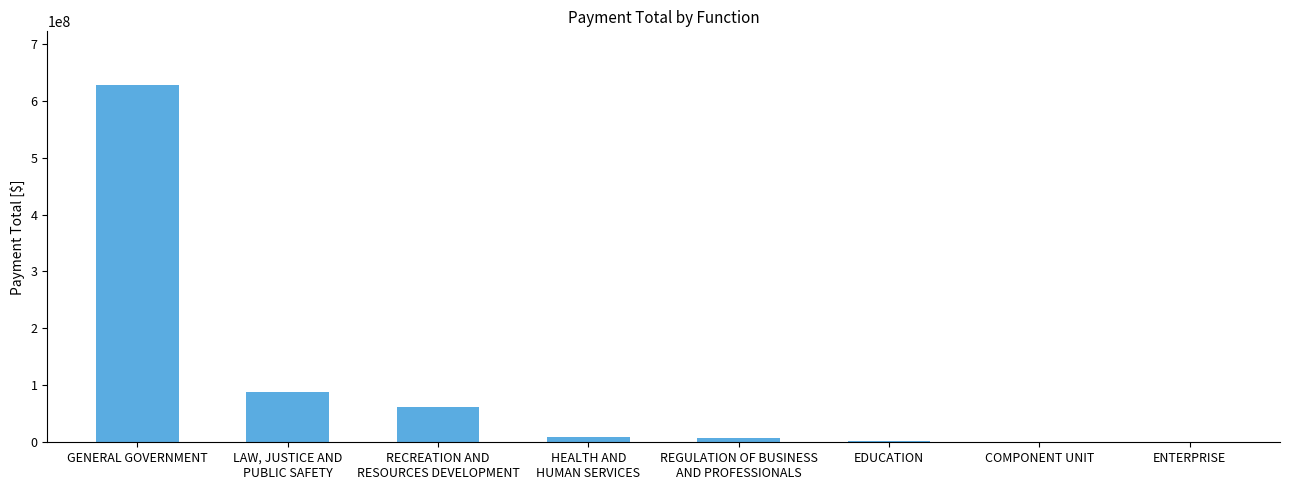

Between HEALTH AND
HUMAN SERVICES and GENERAL GOVERNMENT, which is larger?

GENERAL GOVERNMENT